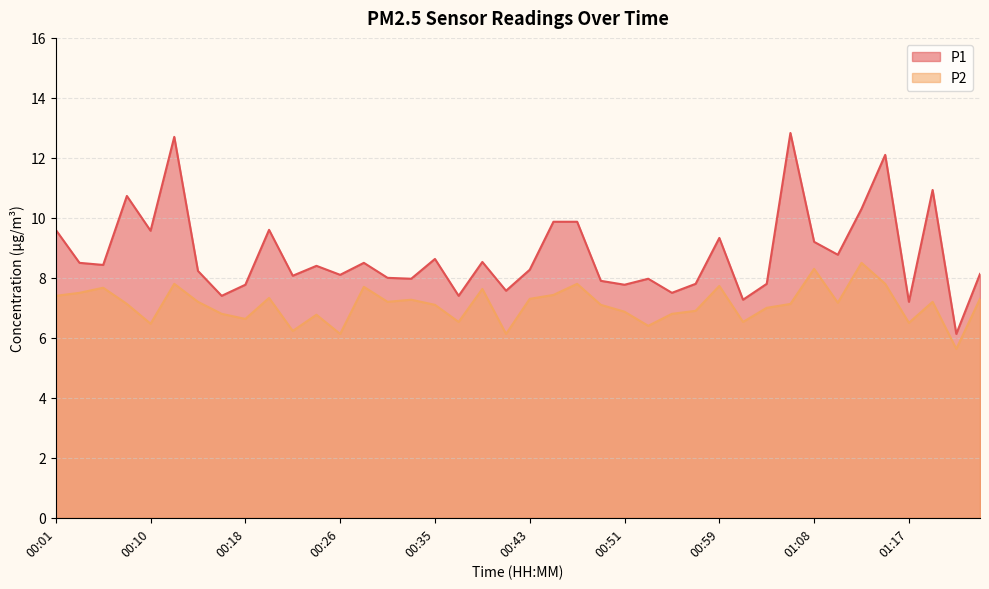

True or false: P1 and P2 cross at least once.

False